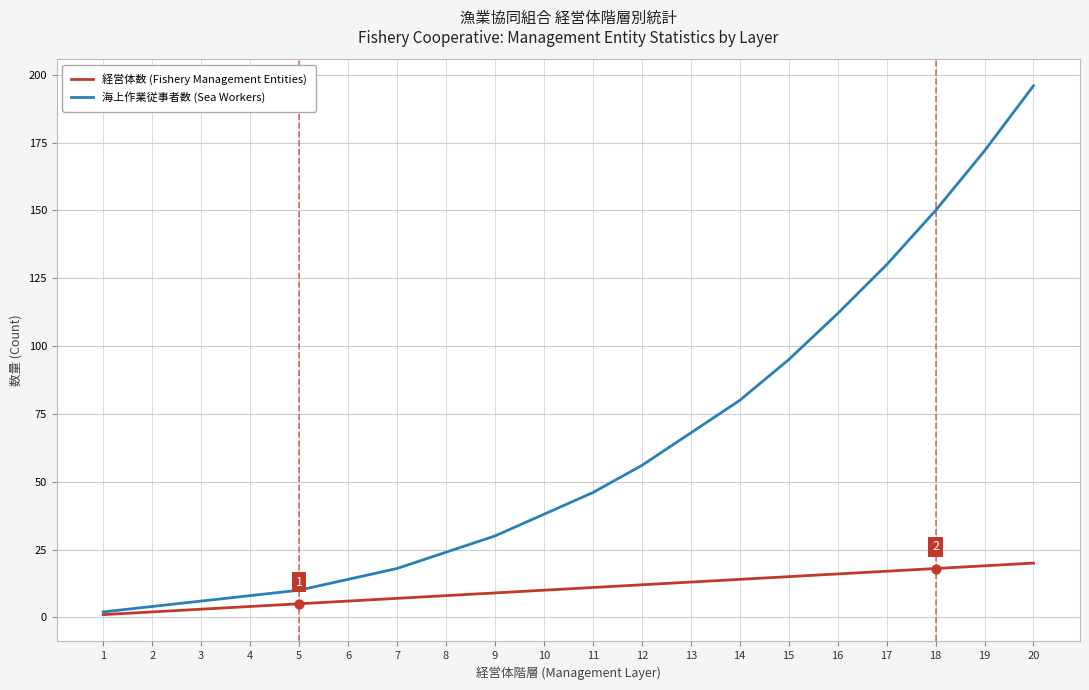

Which series has the largest total across all categories?

海上作業従事者数 (Sea Workers)